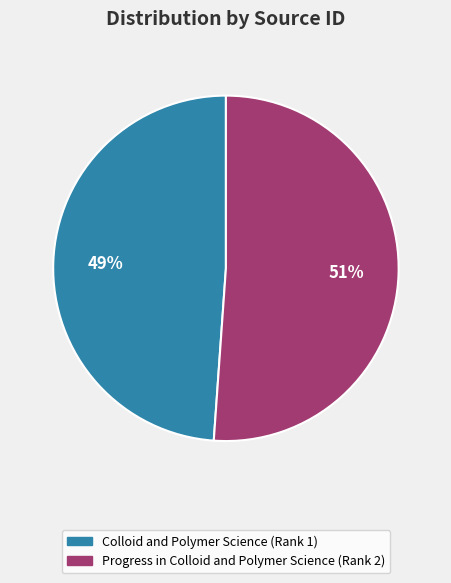

Is Progress in Colloid and Polymer Science (Rank 2) the majority of the pie?

Yes